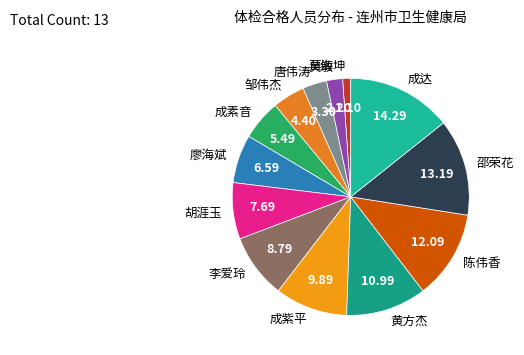

Between 成紫平 and 胡涯玉, which is larger?

成紫平